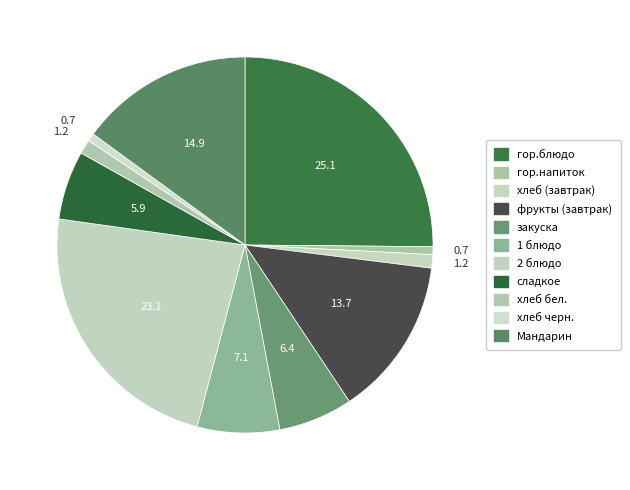

The фрукты (завтрак) slice represents 7% of the pie. True or false?

False